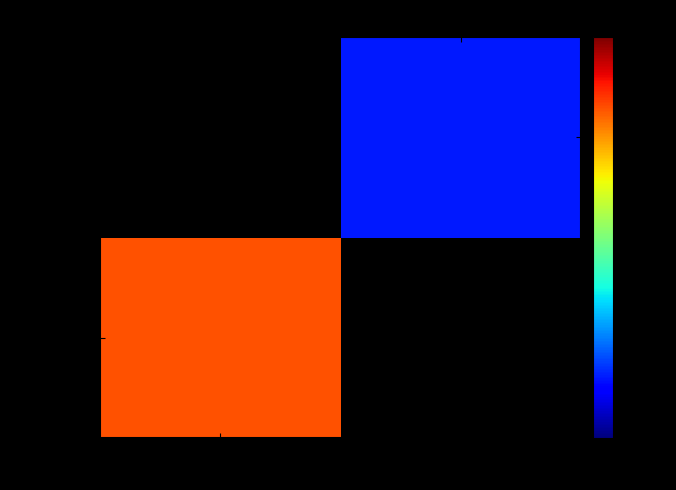

How many values in d1f5cf32af… are above zero?

1